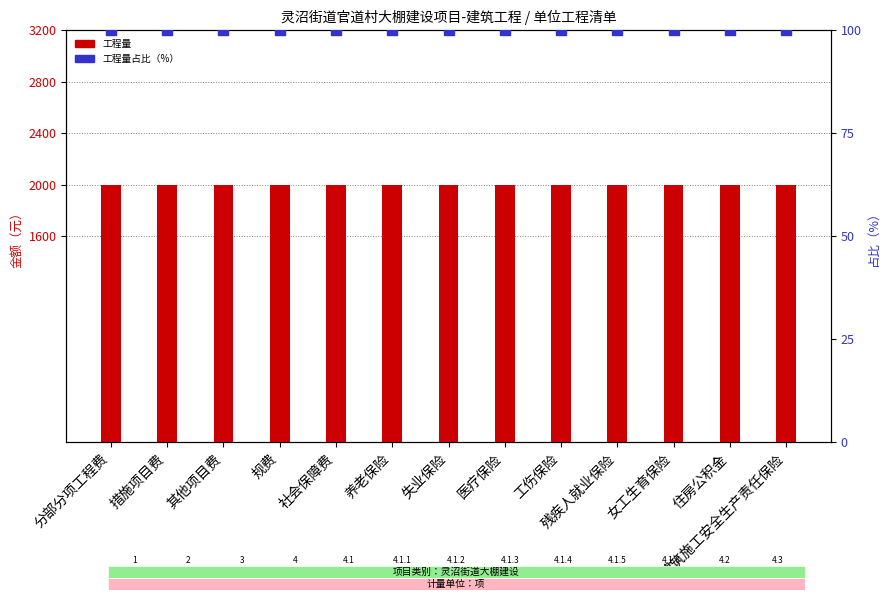

Which series has the largest total across all categories?

工程量